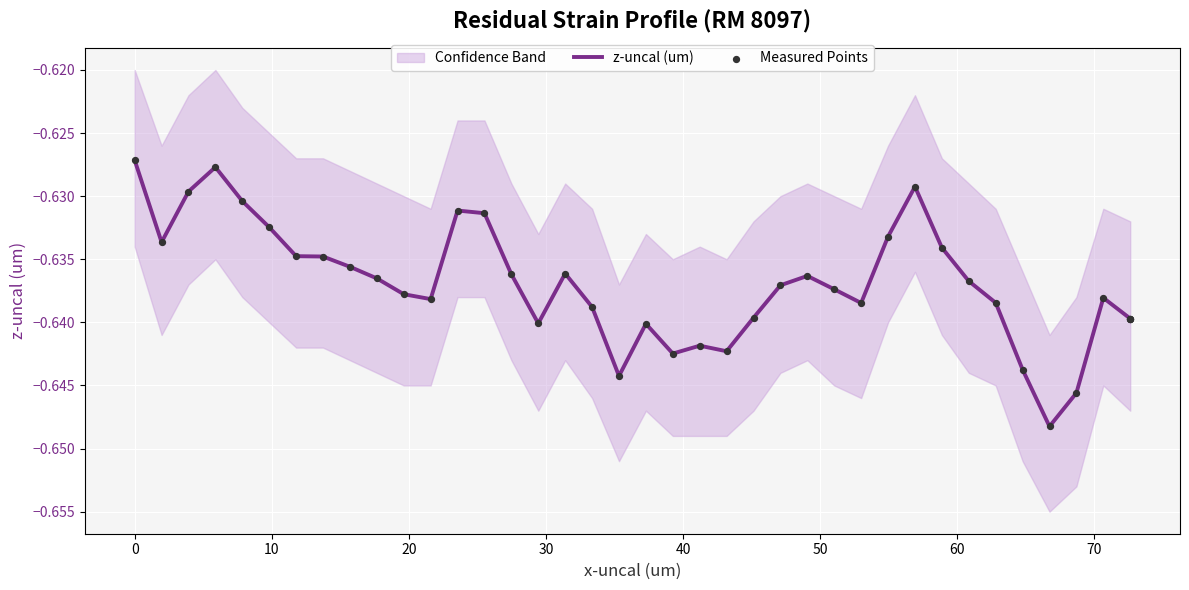

Which series has the largest total across all categories?

z-uncal (um)